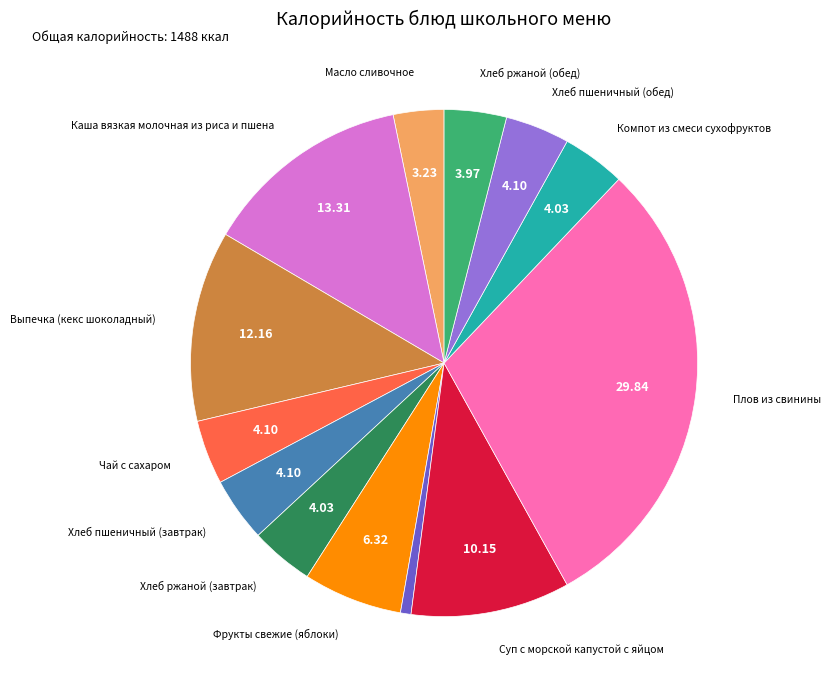

Count the number of slices in the pie.

13